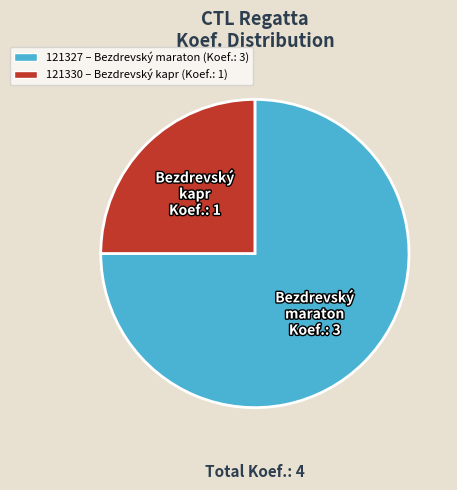

Is it true that 121330 is 25% of the pie?

True